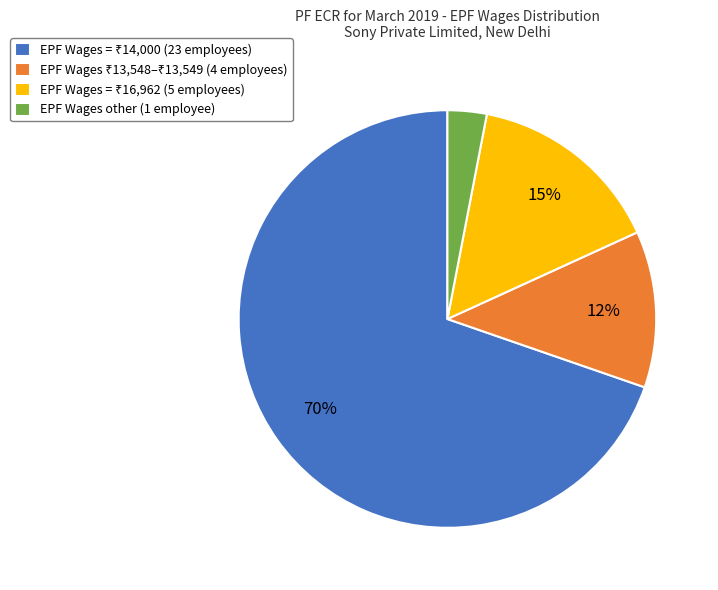

To the nearest percent, what is the difference between the largest and smallest slice percentages?

67%